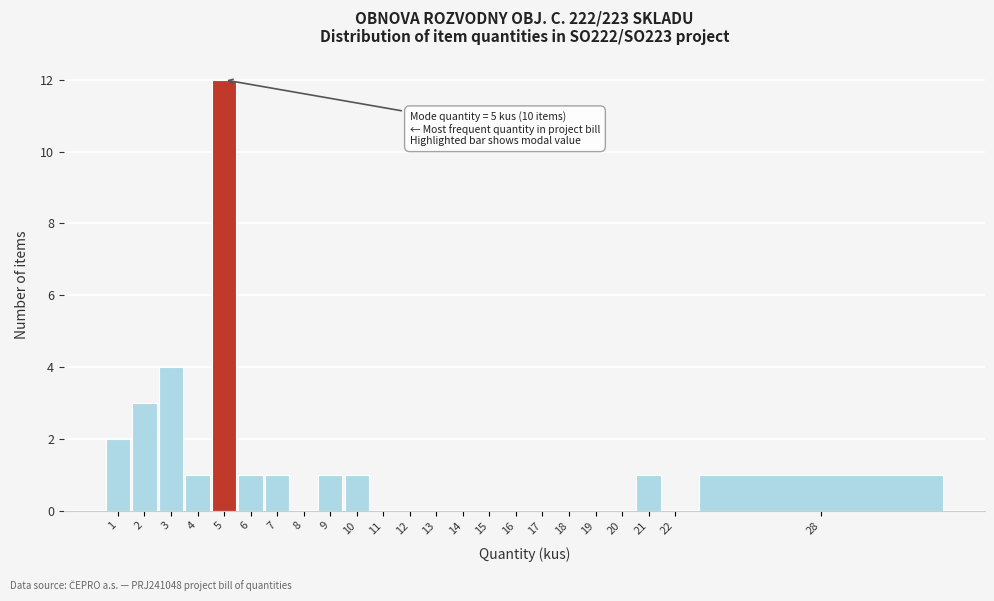

Reading left to right, list all the values displayed in this chart.

1=2	2=3	3=4	4=1	5=12	6=1	7=1	8=0	9=1	10=1	11=0	12=0	13=0	14=0	15=0	16=0	17=0	18=0	19=0	20=0	21=1	22=0	28=1